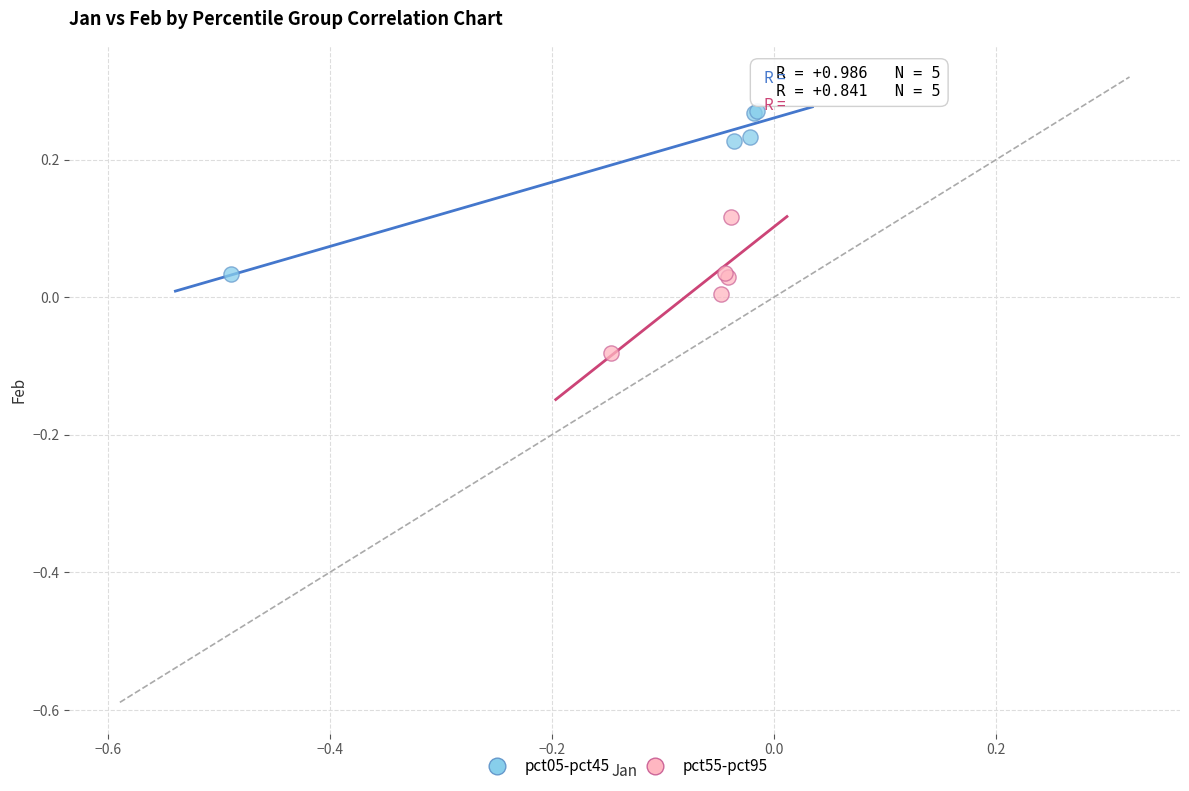

Which series contains the highest Y value?

pct05-pct45